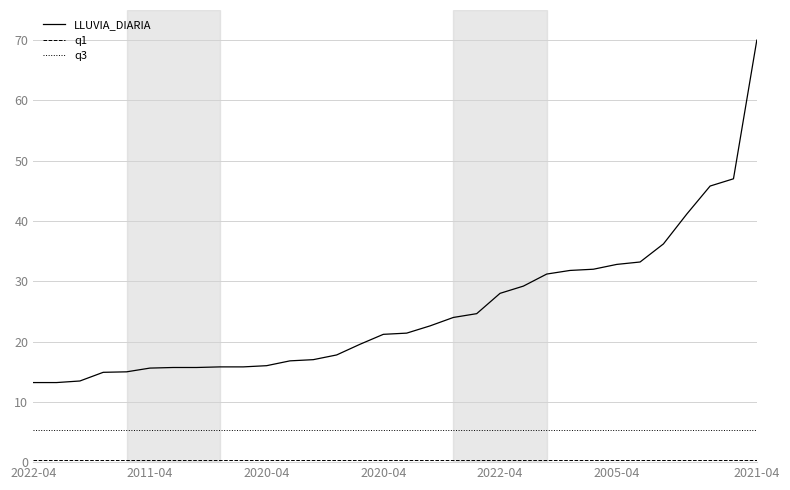

What is the maximum value shown in the chart?

70.0